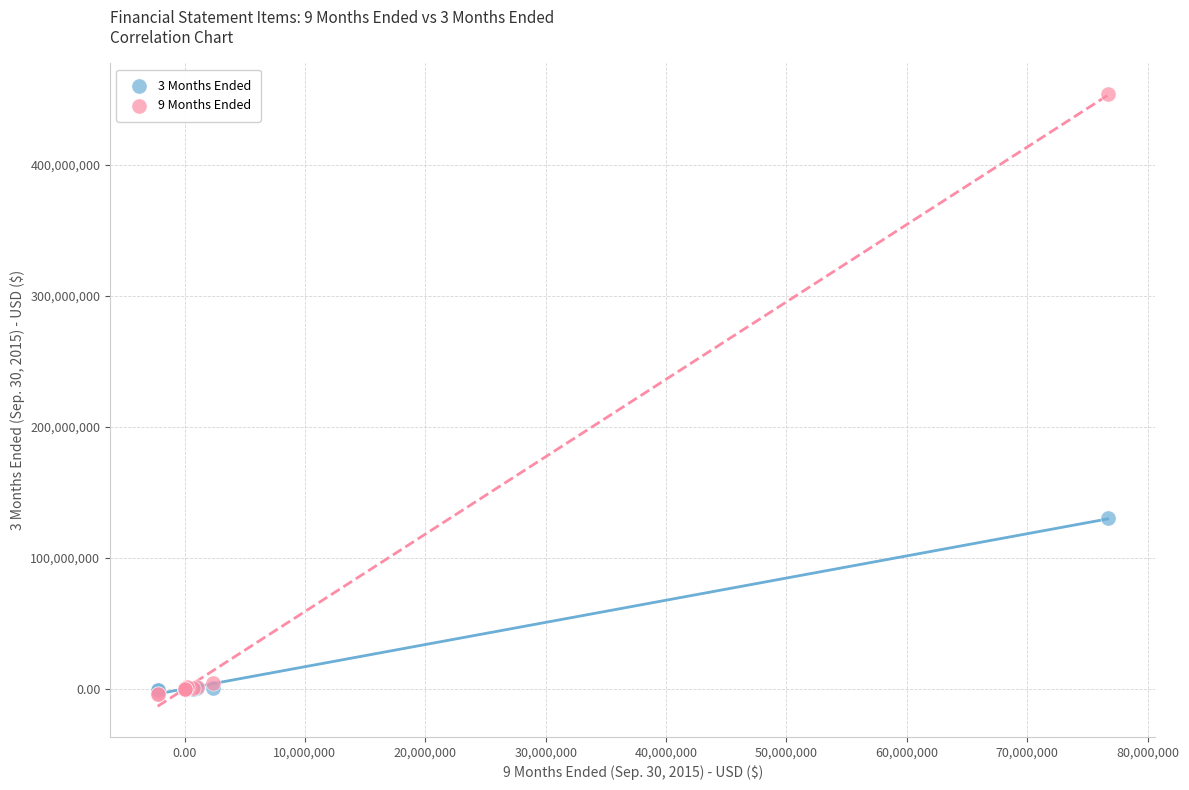

Across all series, what Y value is closest to 225030556?

130123048.0